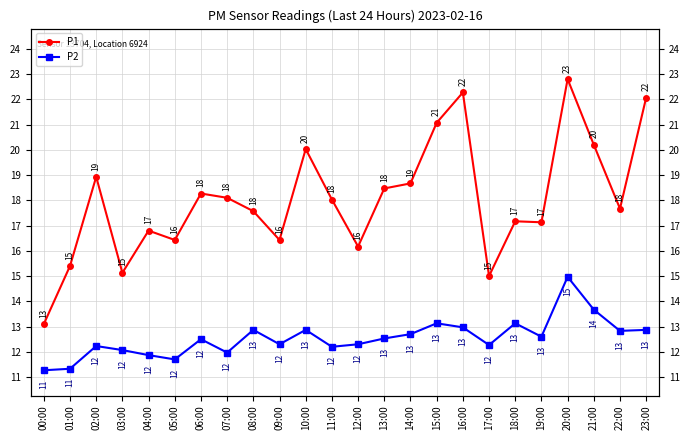

What is the sum of all P1 values?

432.9